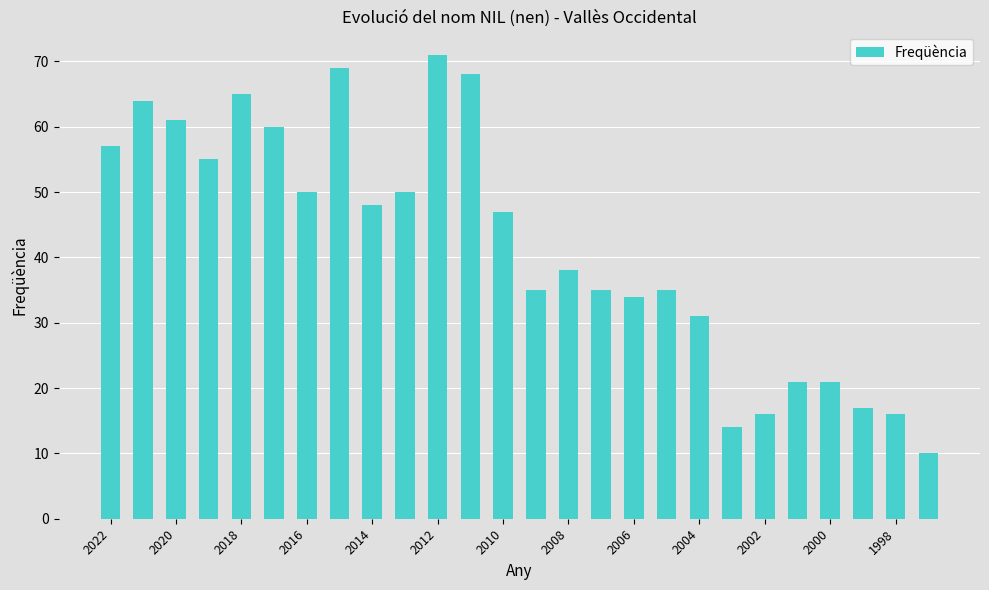

Does the chart contain any negative values?

No